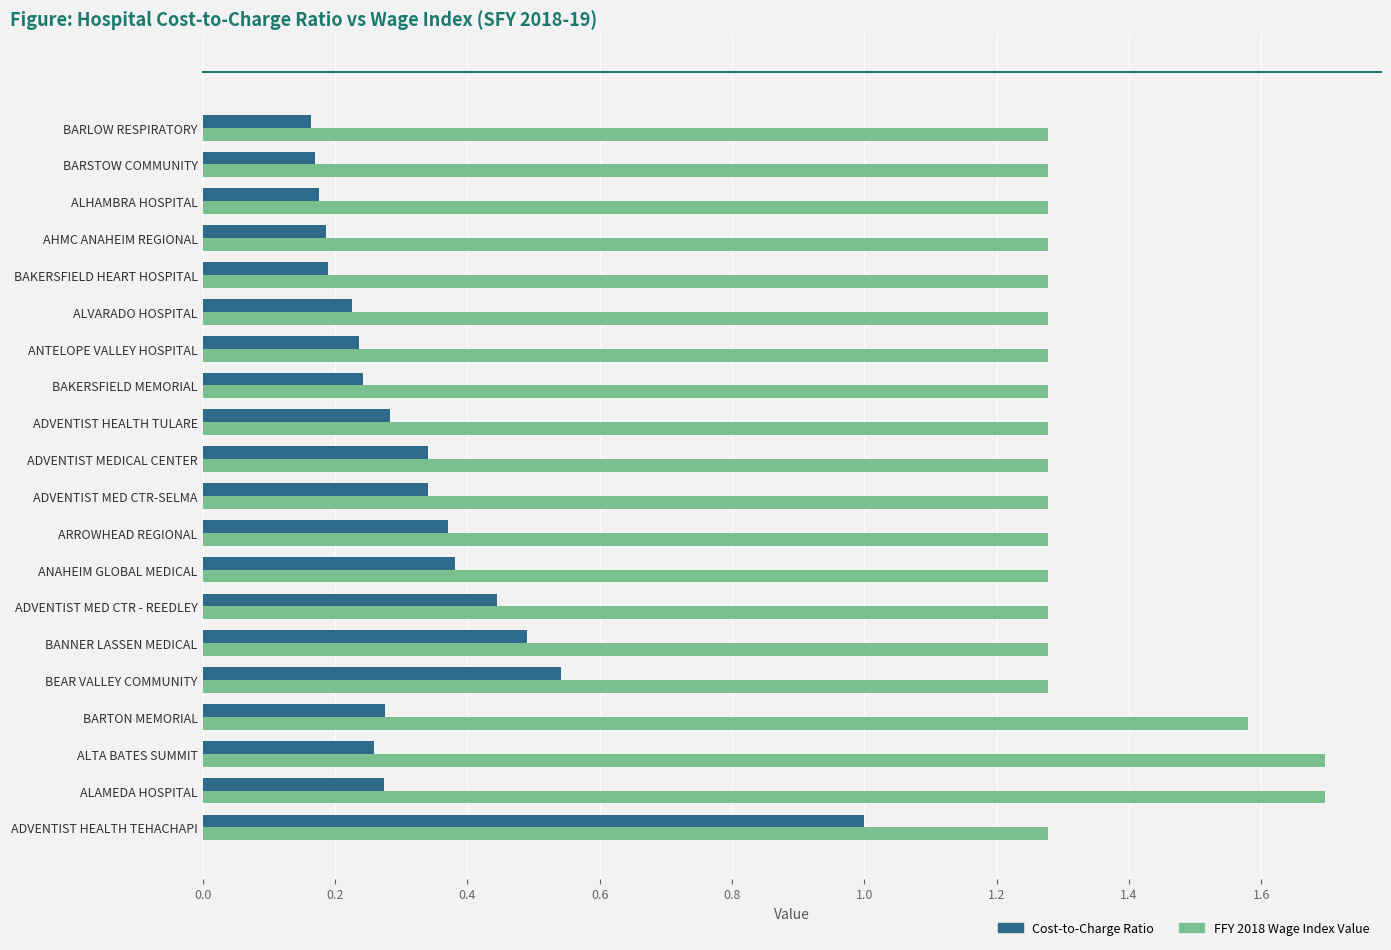

At which label does Cost-to-Charge Ratio reach its peak?

ADVENTIST HEALTH TEHACHAPI